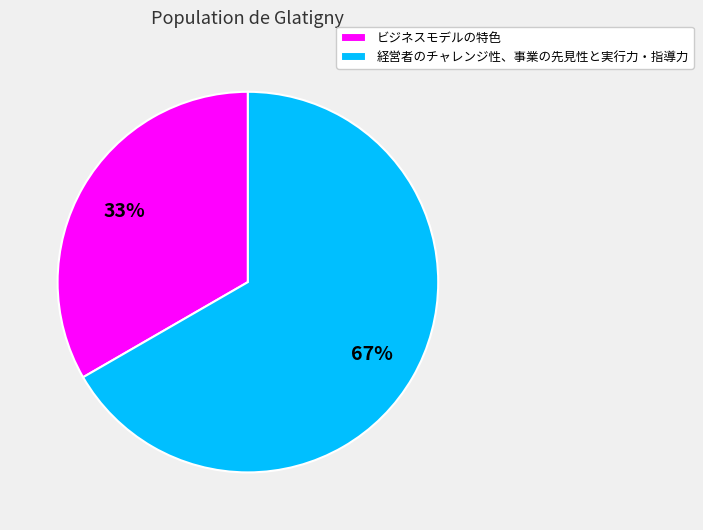

The 経営者のチャレンジ性、事業の先見性と実行力・指導力 slice represents 67% of the pie. True or false?

True